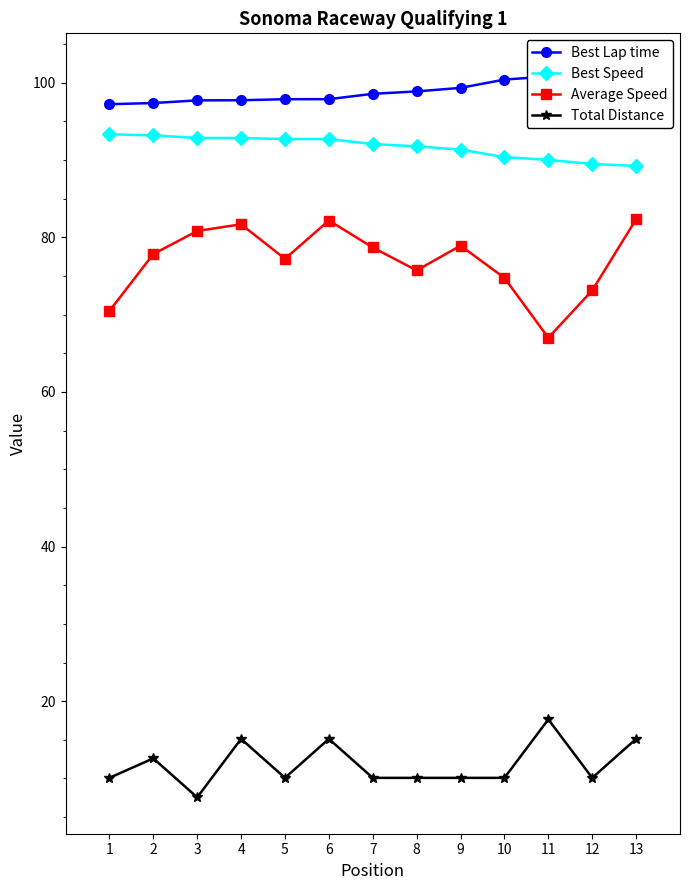

What is the value of the Best Lap time point at the 1st from the left?

97.2